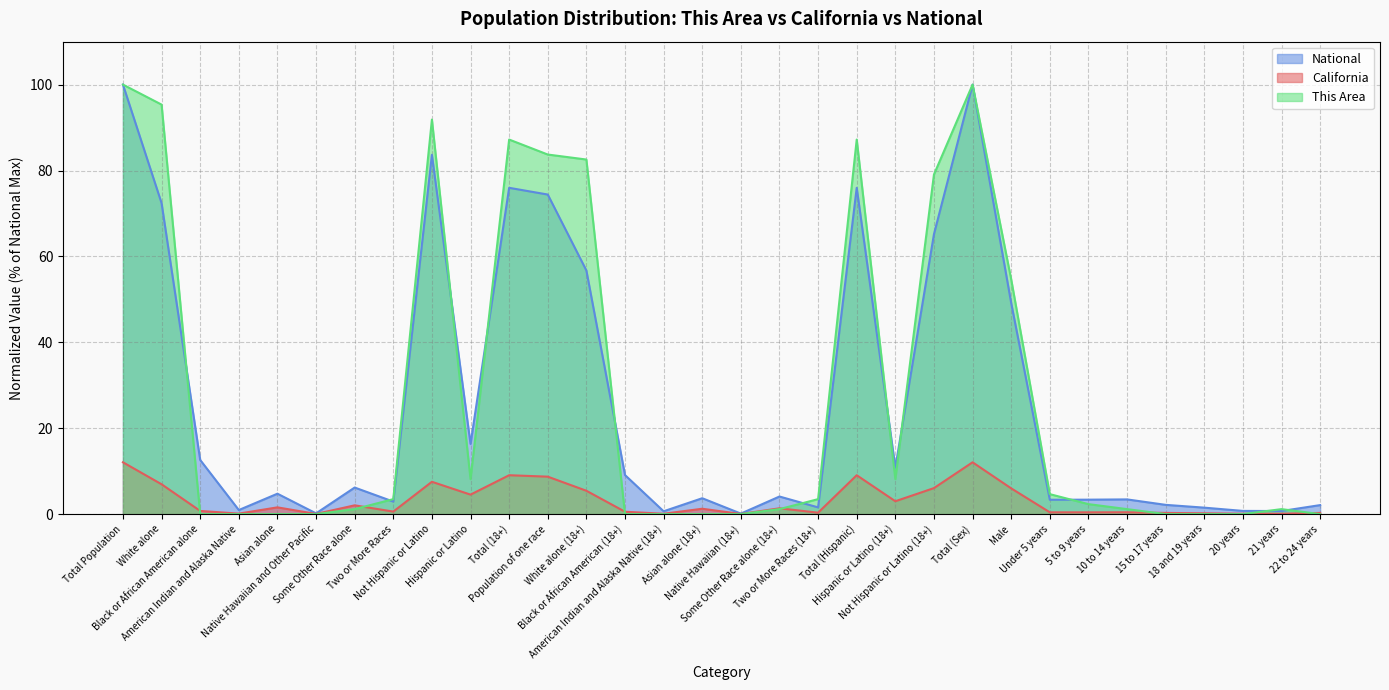

Rank the series at Hispanic or Latino (18+) from highest to lowest value.

National, This Area, California